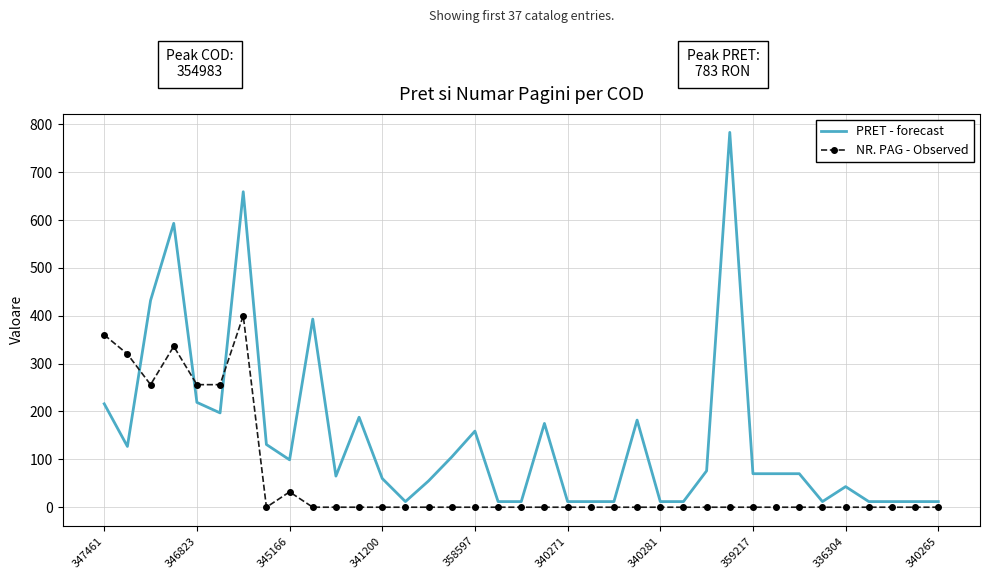

What is the difference between the maximum and minimum values in the PRET - forecast series?

771.2